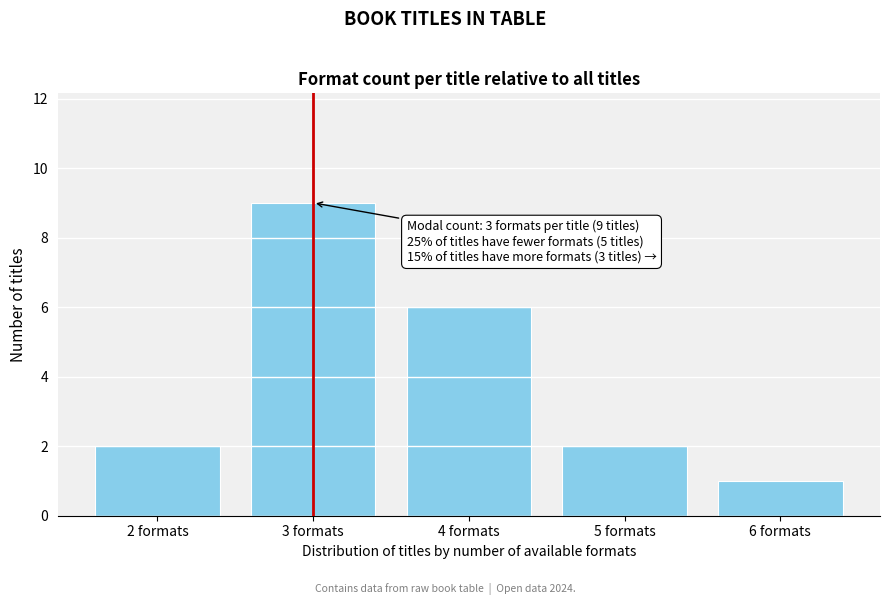

Reading right to left, transcribe all the data shown in this chart.

6 formats=1	5 formats=2	4 formats=6	3 formats=9	2 formats=2